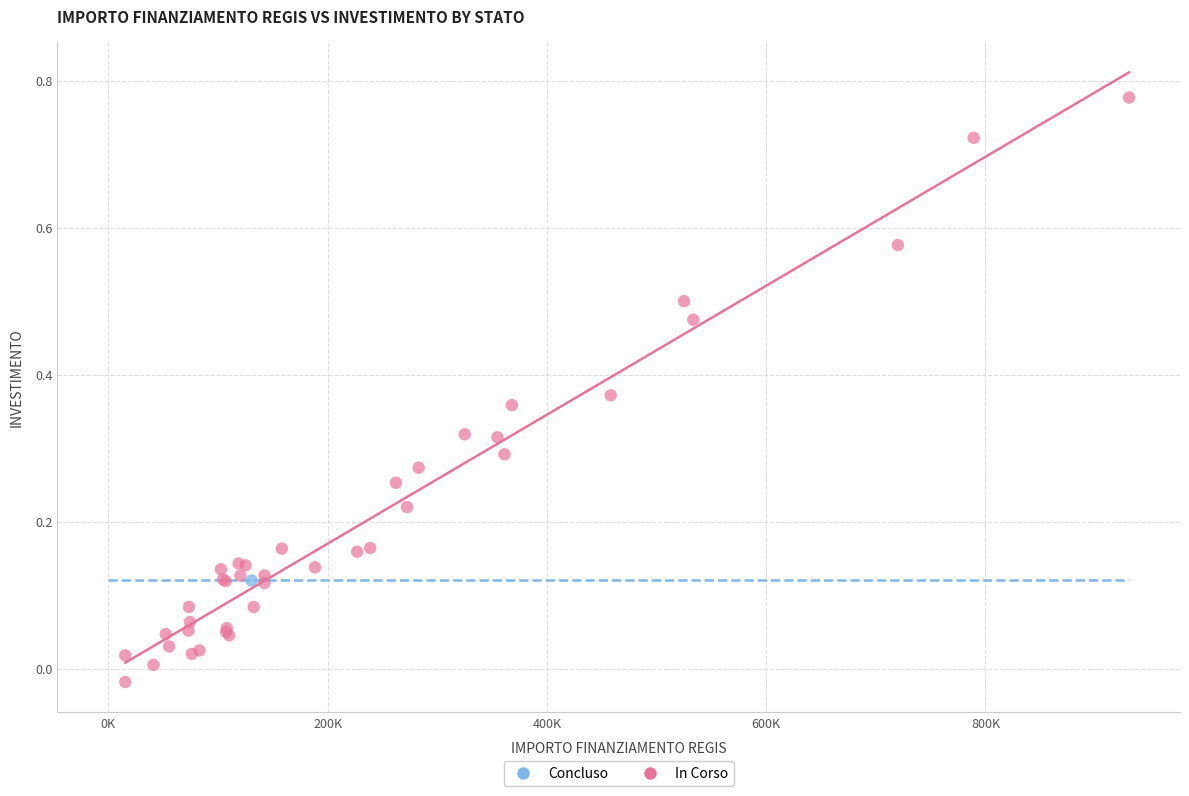

What are all the series names shown in the legend?

Concluso, In Corso